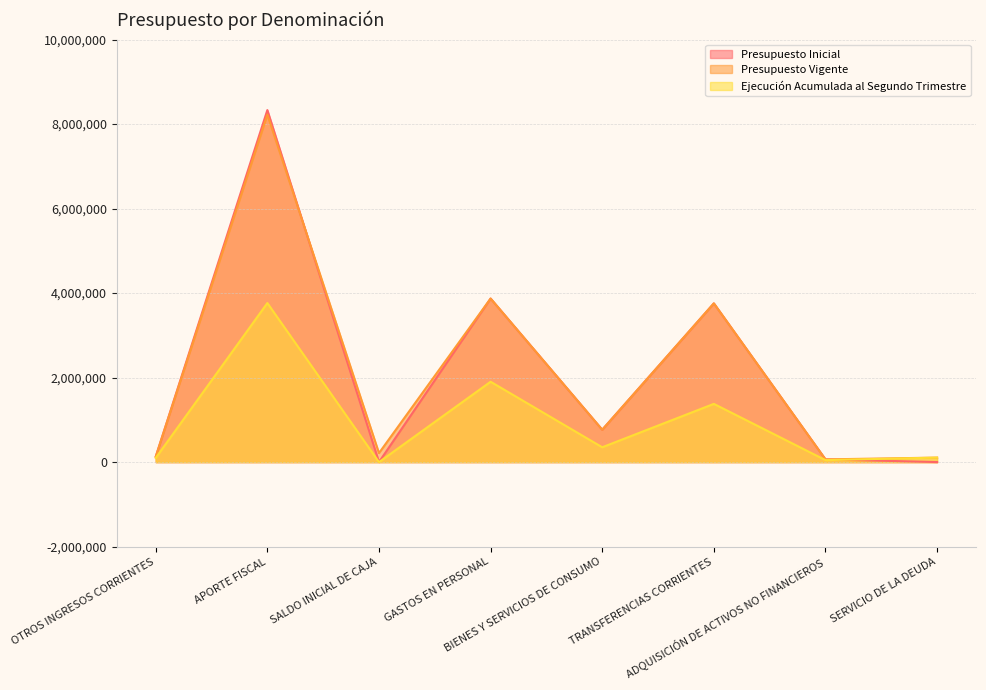

What position from the right is TRANSFERENCIAS CORRIENTES?

3